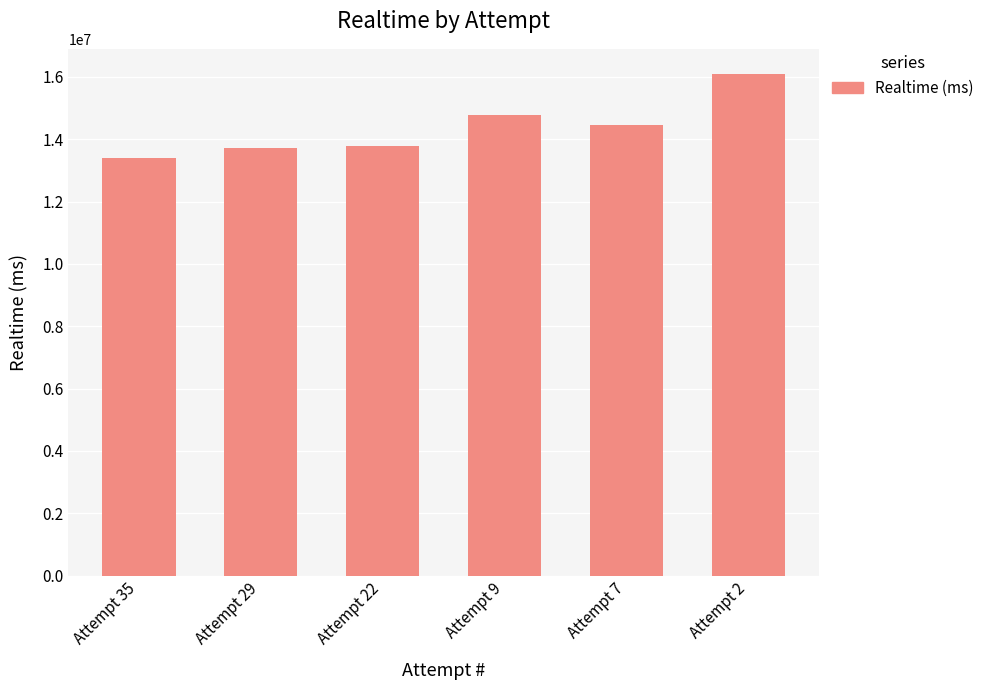

Read the value at Attempt 22, to the nearest 50.

13790000